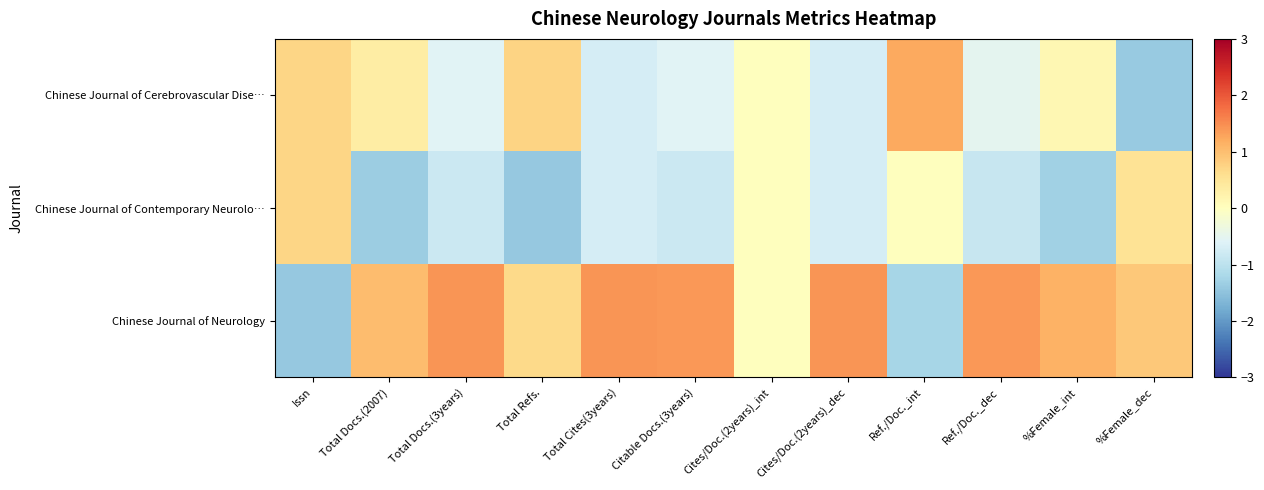

Reading left to right, extract all data points from this chart.

Chinese Journal of Cerebrovascular Dise…: Issn=0.7	Total Docs.(2007)=0.3	Total Docs.(3years)=-0.6	Total Refs.=0.7	Total Cites(3years)=-0.7	Citable Docs.(3years)=-0.6	Cites/Doc.(2years)_int=0.0	Cites/Doc.(2years)_dec=-0.7	Ref./Doc._int=1.2	Ref./Doc._dec=-0.5	%Female_int=0.2	%Female_dec=-1.4
Chinese Journal of Contemporary Neurolo…: Issn=0.7	Total Docs.(2007)=-1.4	Total Docs.(3years)=-0.8	Total Refs.=-1.4	Total Cites(3years)=-0.7	Citable Docs.(3years)=-0.8	Cites/Doc.(2years)_int=0.0	Cites/Doc.(2years)_dec=-0.7	Ref./Doc._int=0.0	Ref./Doc._dec=-0.9	%Female_int=-1.3	%Female_dec=0.5
Chinese Journal of Neurology: Issn=-1.4	Total Docs.(2007)=1.0	Total Docs.(3years)=1.4	Total Refs.=0.7	Total Cites(3years)=1.4	Citable Docs.(3years)=1.4	Cites/Doc.(2years)_int=0.0	Cites/Doc.(2years)_dec=1.4	Ref./Doc._int=-1.2	Ref./Doc._dec=1.4	%Female_int=1.1	%Female_dec=0.9